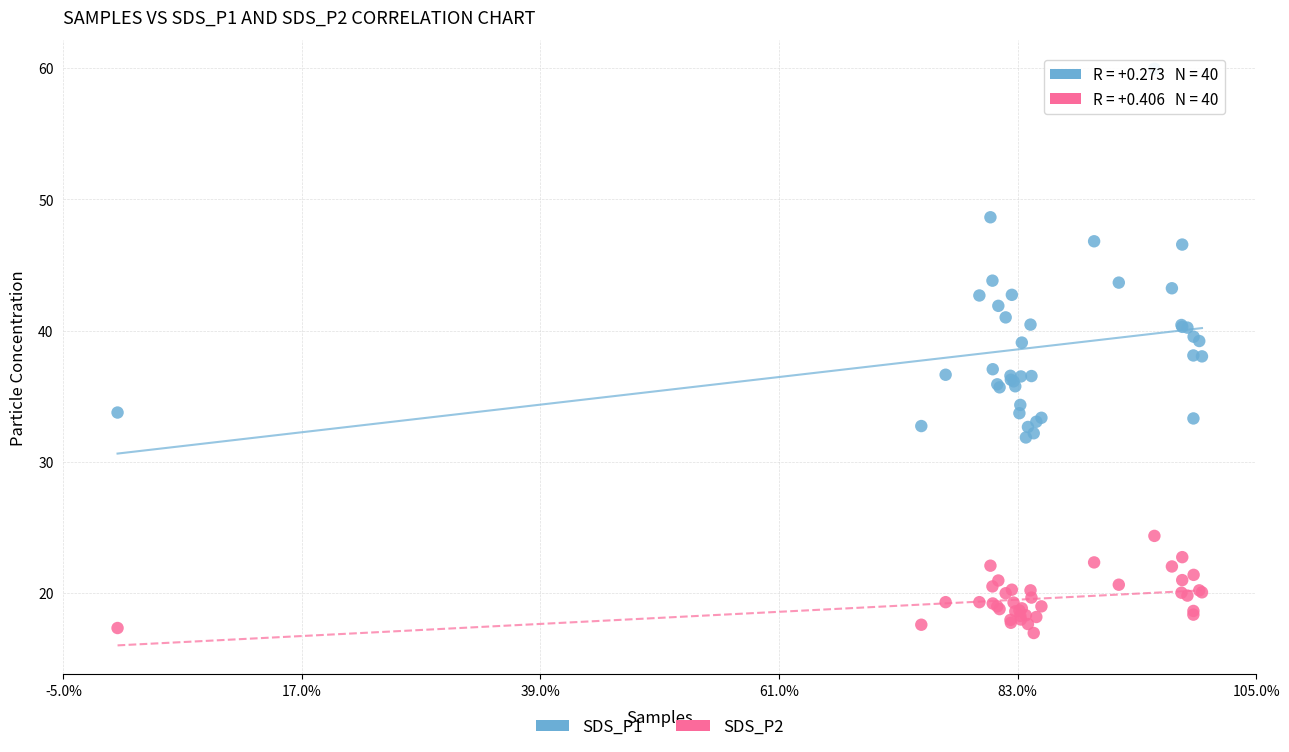

Which series contains the lowest Y value?

SDS_P2